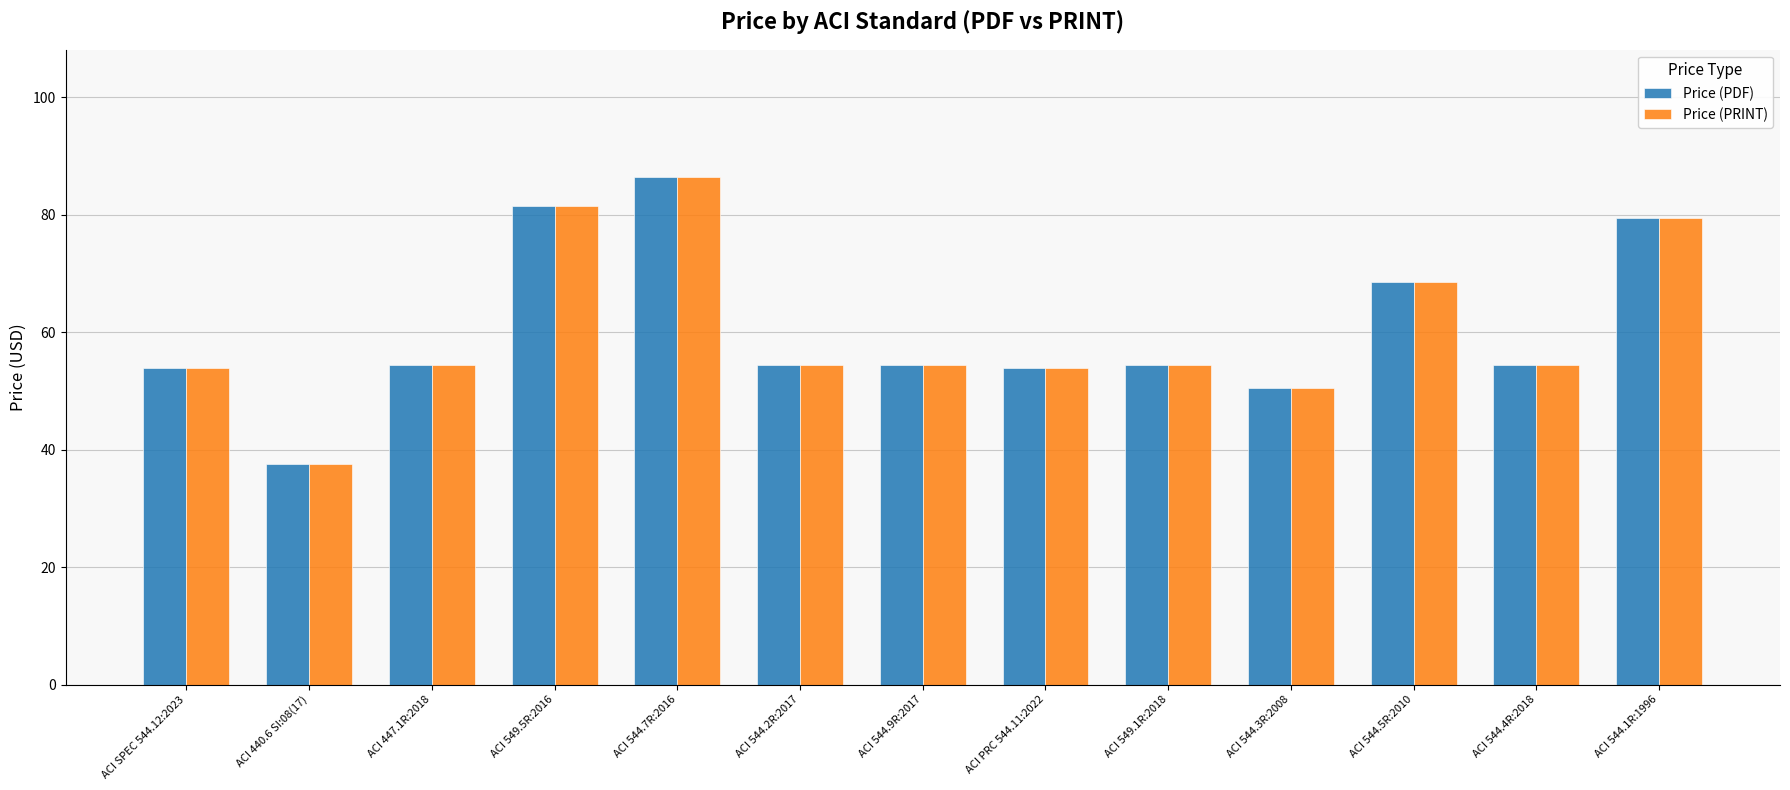

The value of Price (PRINT) at ACI 544.4R:2018 is 95.4. True or false?

False